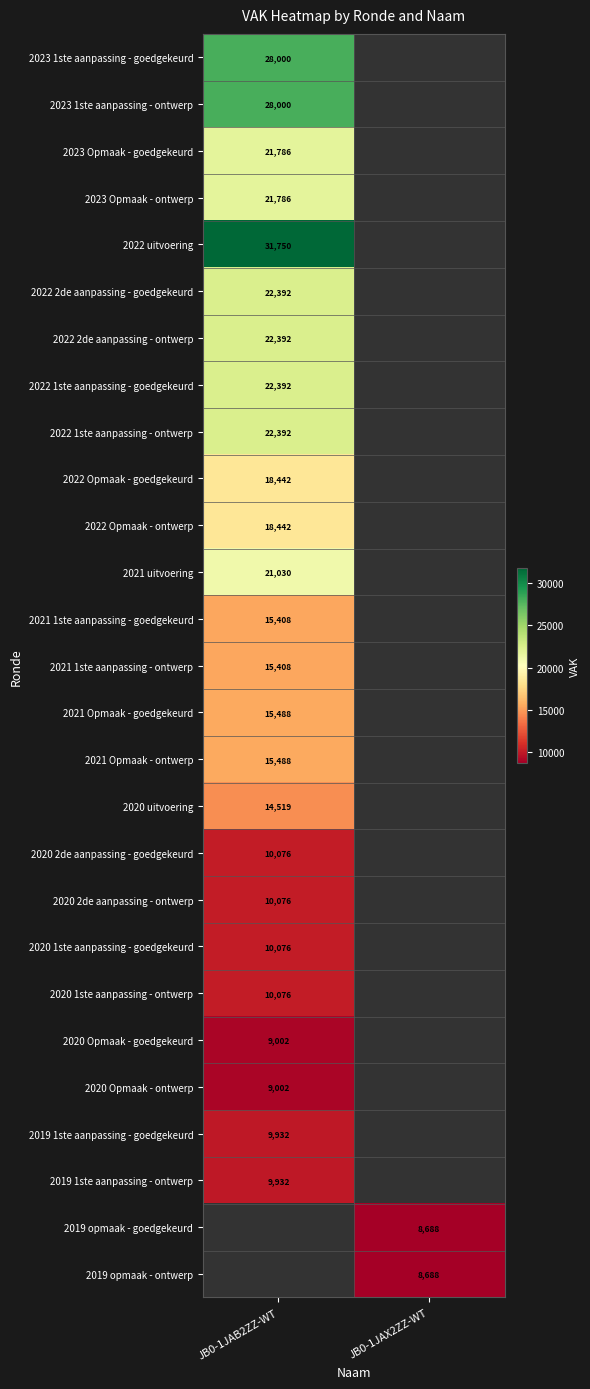

The value of 2022 Opmaak - goedgekeurd at JB0-1JAB2ZZ-WT is 12596. True or false?

False